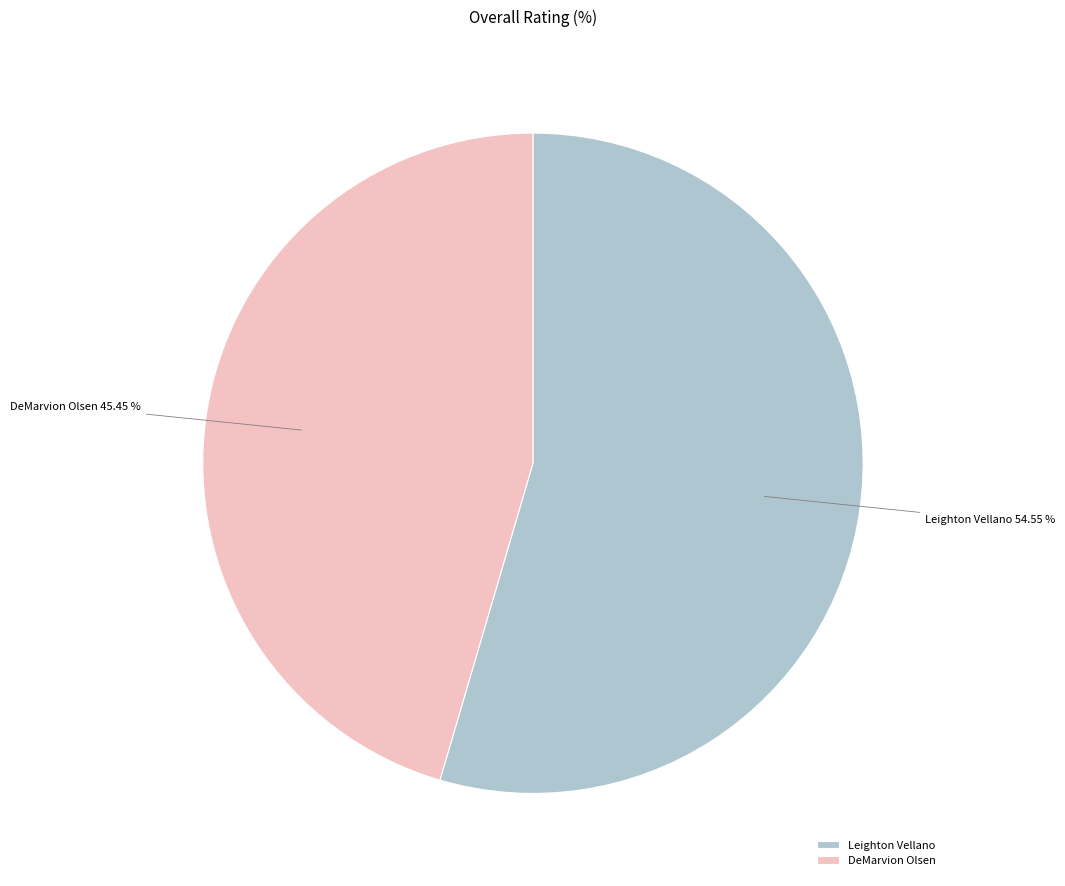

To the nearest percent, what percentage of the pie is Leighton Vellano?

55%